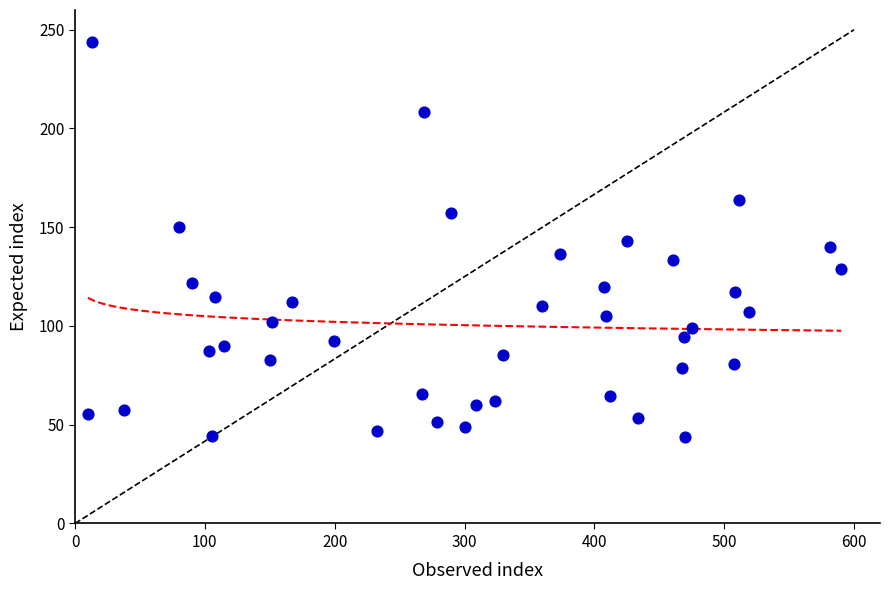

What is the range of Y values (max minus min)?

200.0